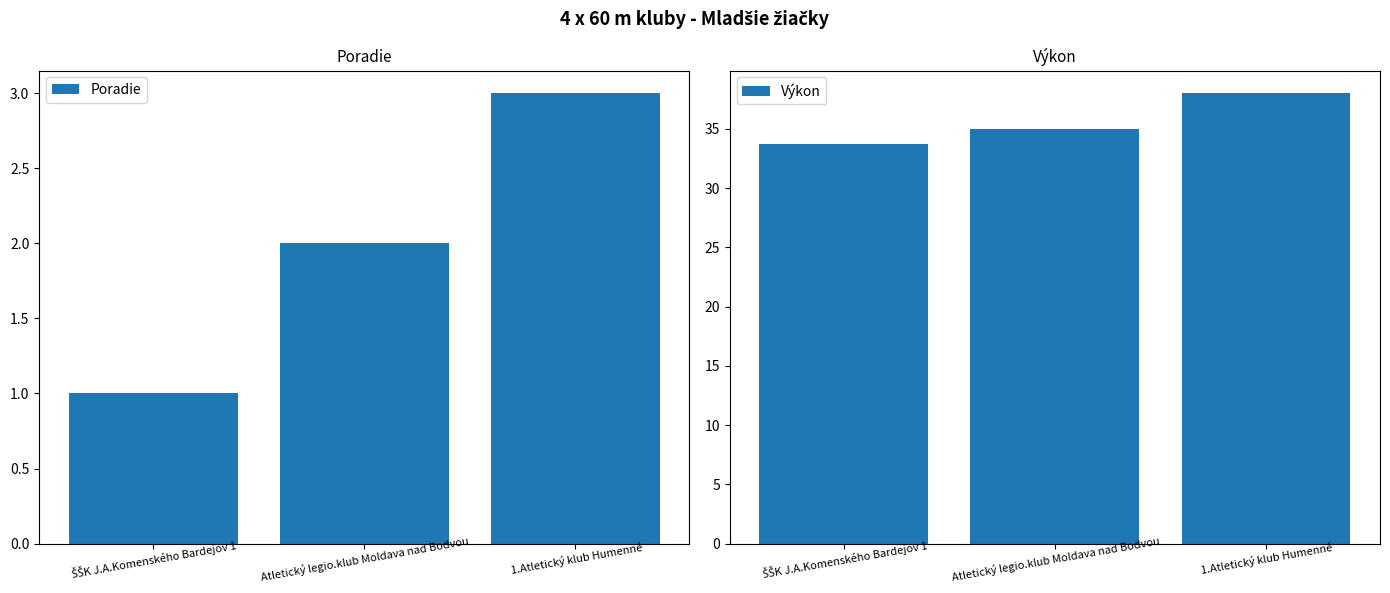

Which category has the lowest value across all series?

ŠŠK J.A.Komenského Bardejov 1